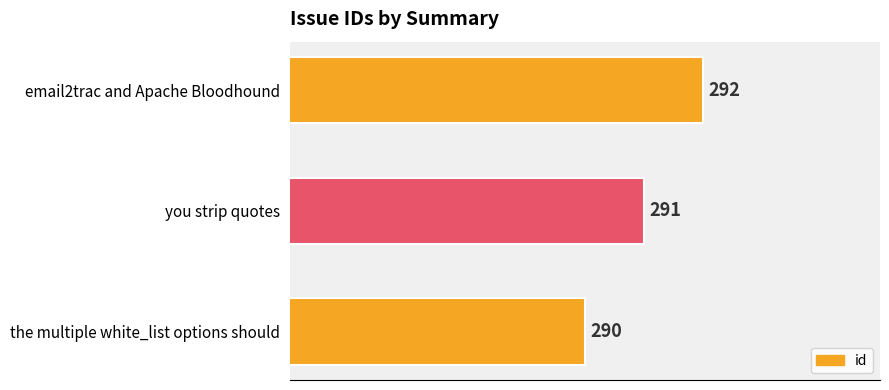

How many data points does each series have?

3